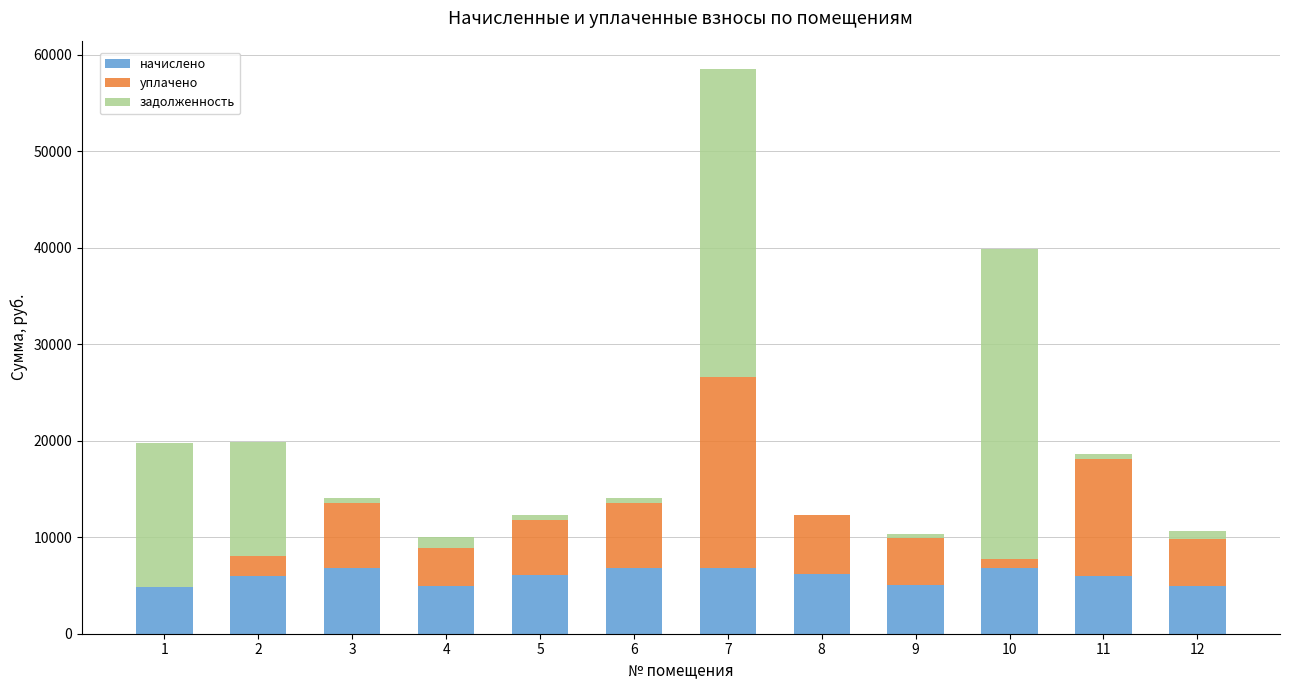

At which category is the sum across all series the highest?

7